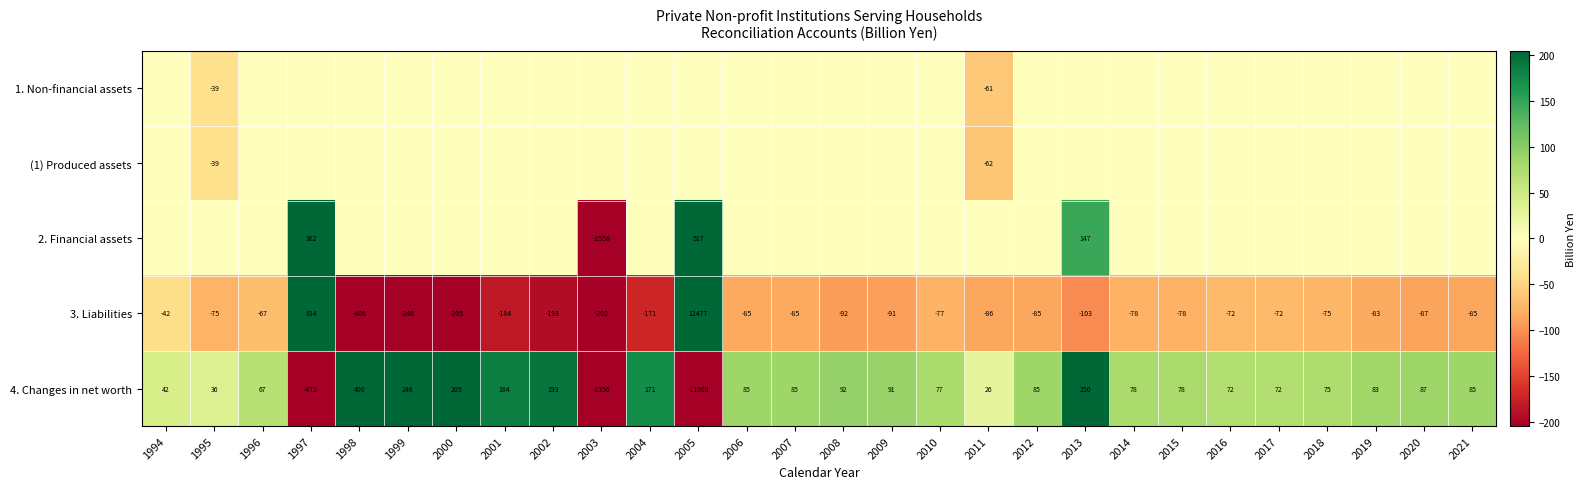

What is the difference between the maximum and minimum values in the 3. Liabilities series?

12883